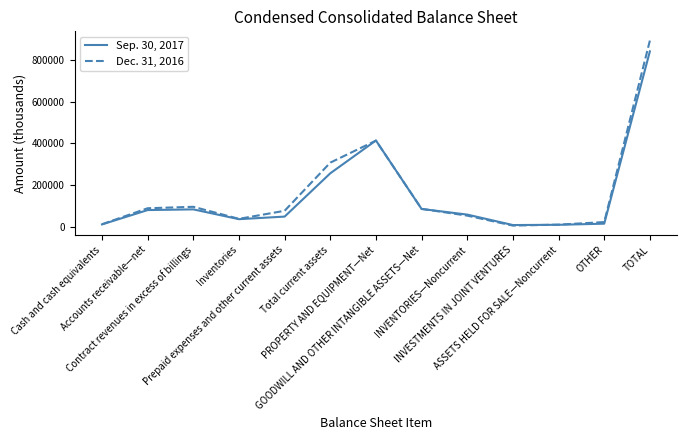

In Dec. 31, 2016, how many points are lower than both neighbors (excluding endpoints)?

2